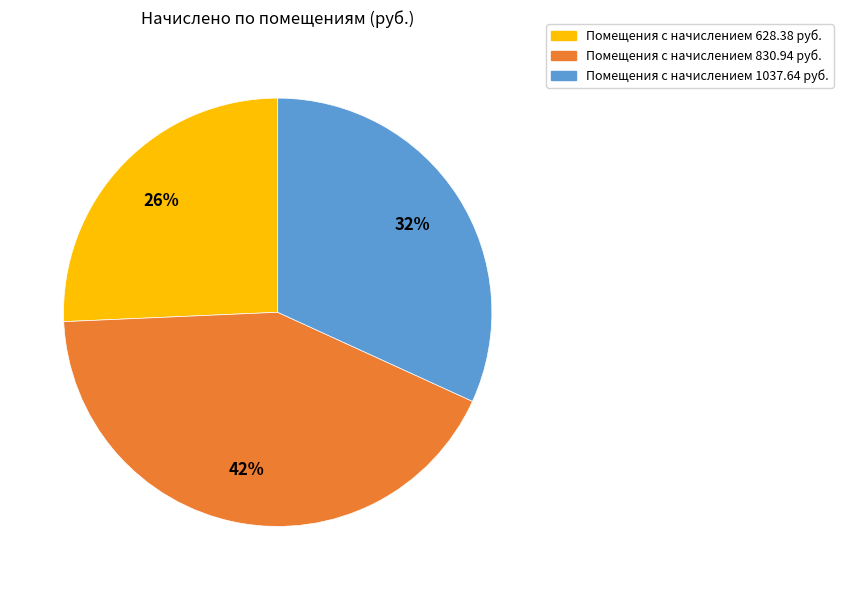

To the nearest percent, what is the average slice percentage?

33%